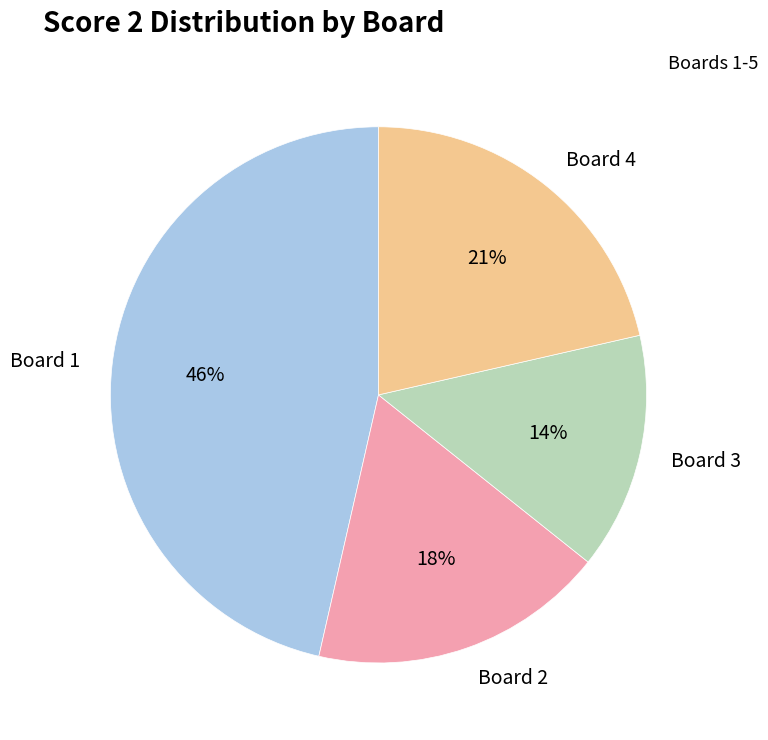

Does Board 3 represent more than half of the total?

No